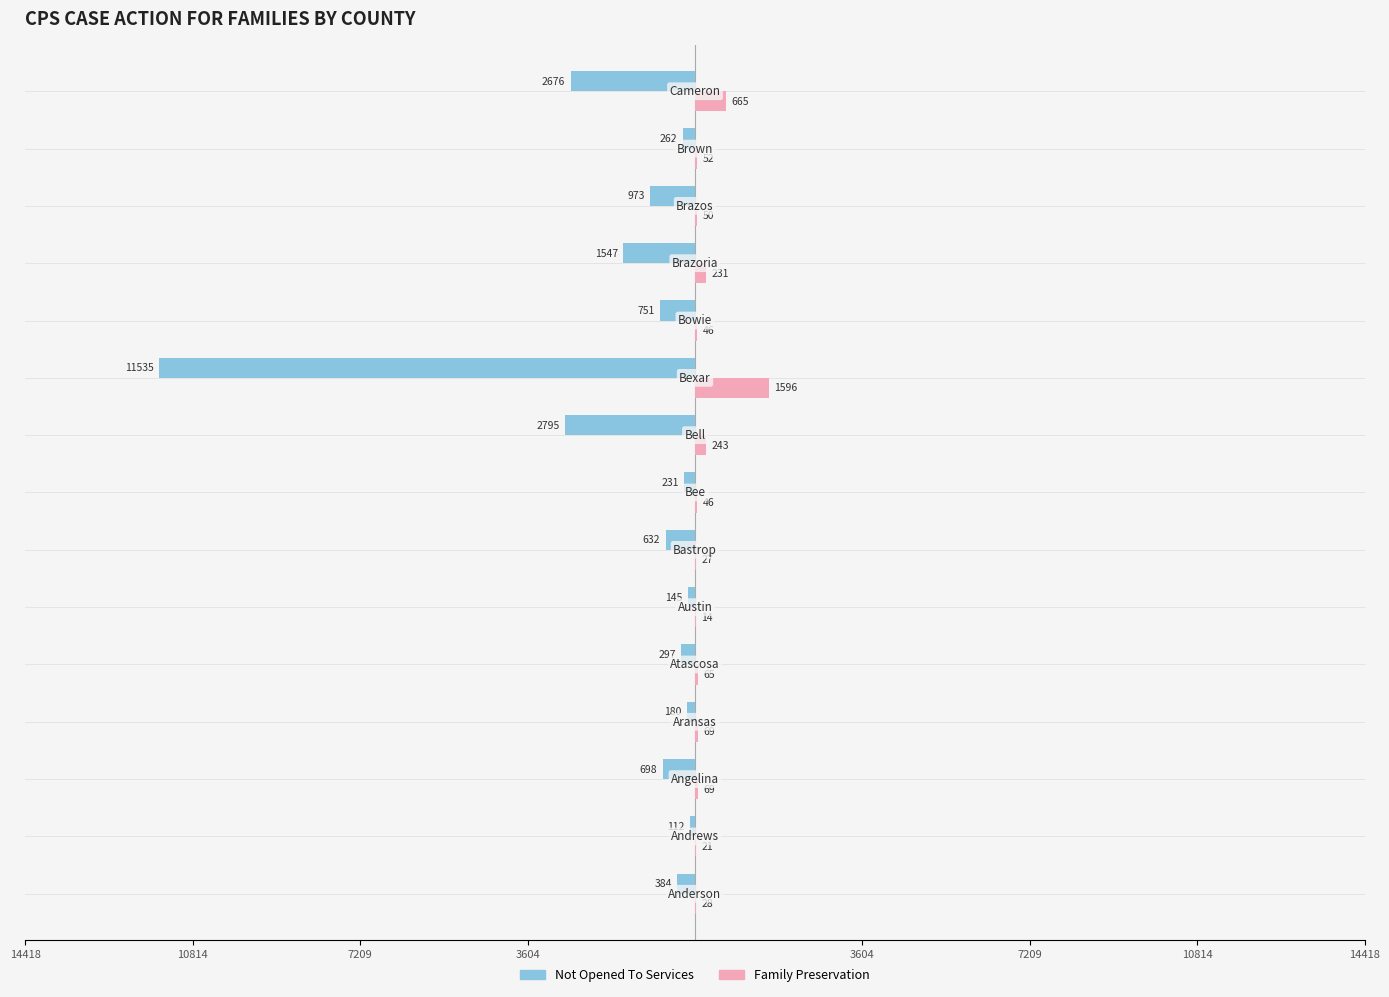

What are all the series names shown in the legend?

Not Opened To Services, Family Preservation